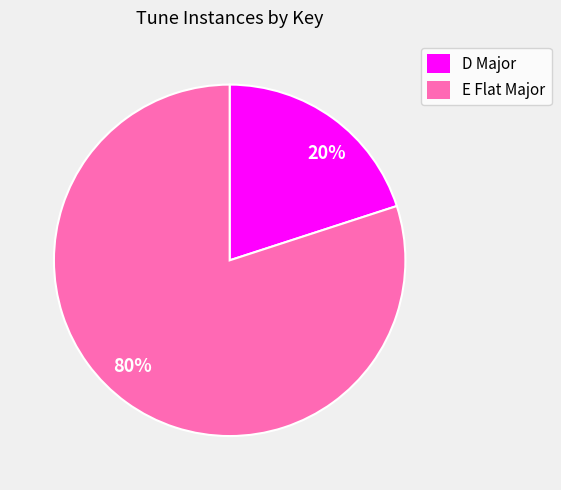

Between 80% and 20%, which is larger?

80%